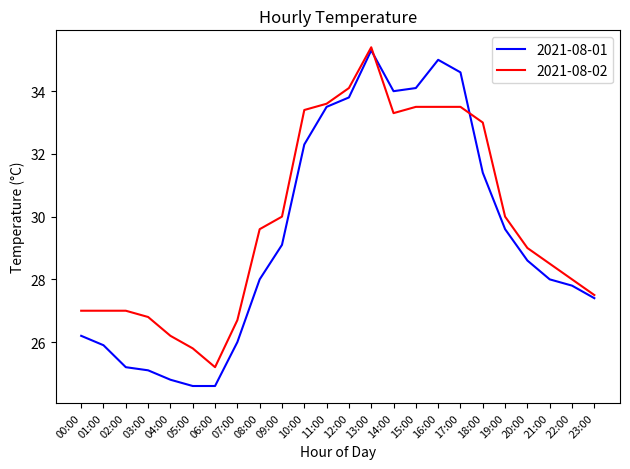

What position from the left is 03:00?

4